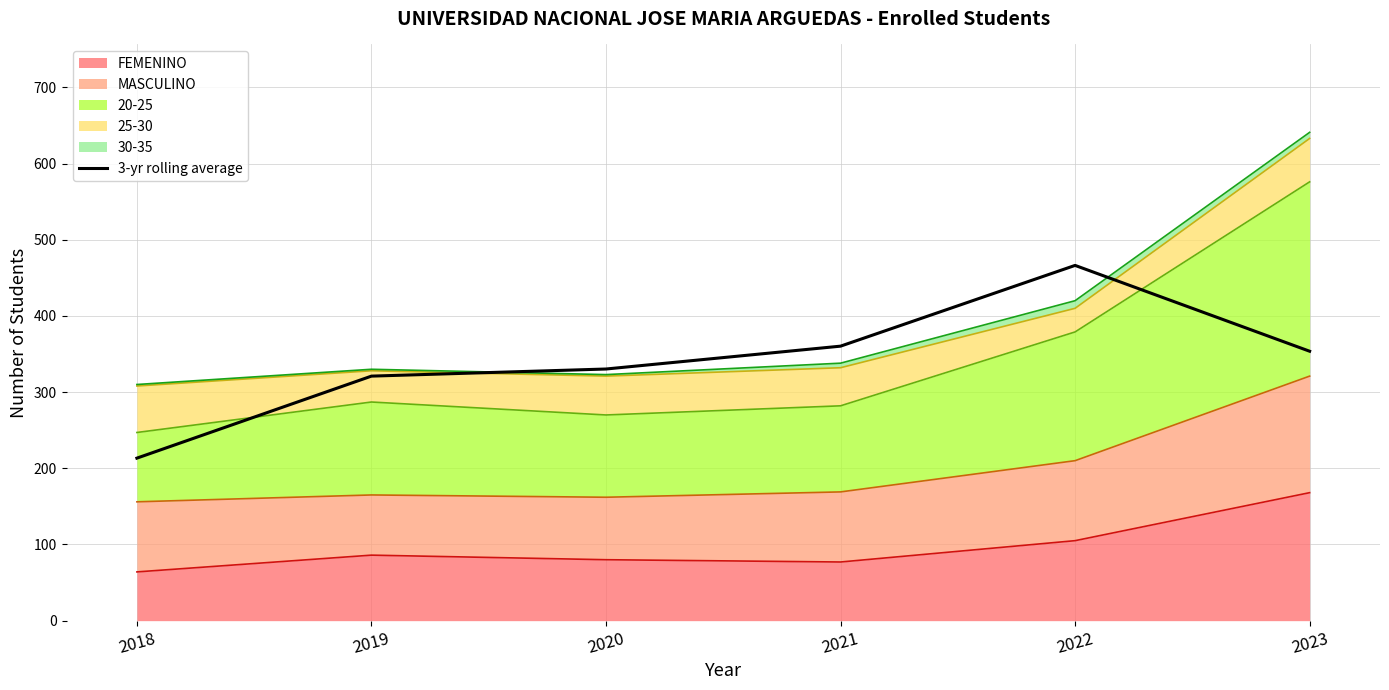

At which label does the data first exceed 353?

2021